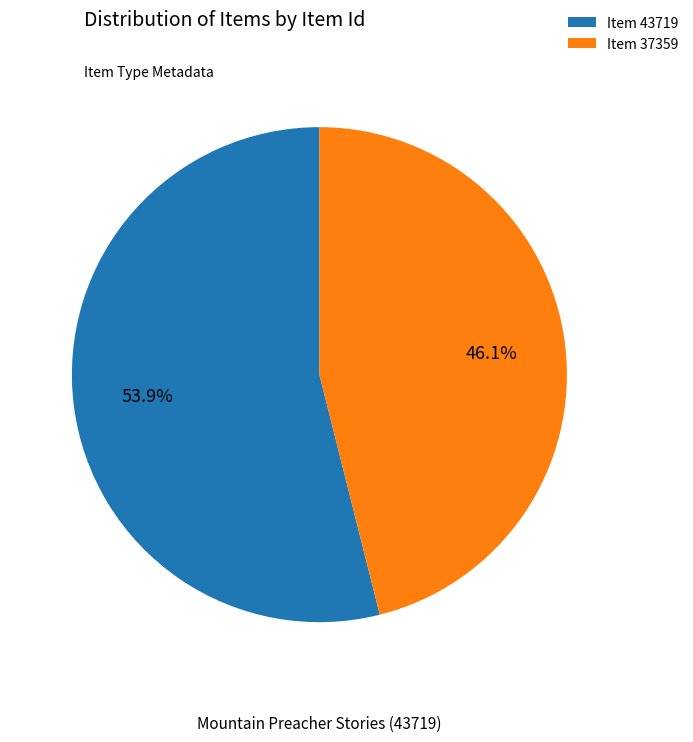

Is there a majority slice in this chart?

Yes